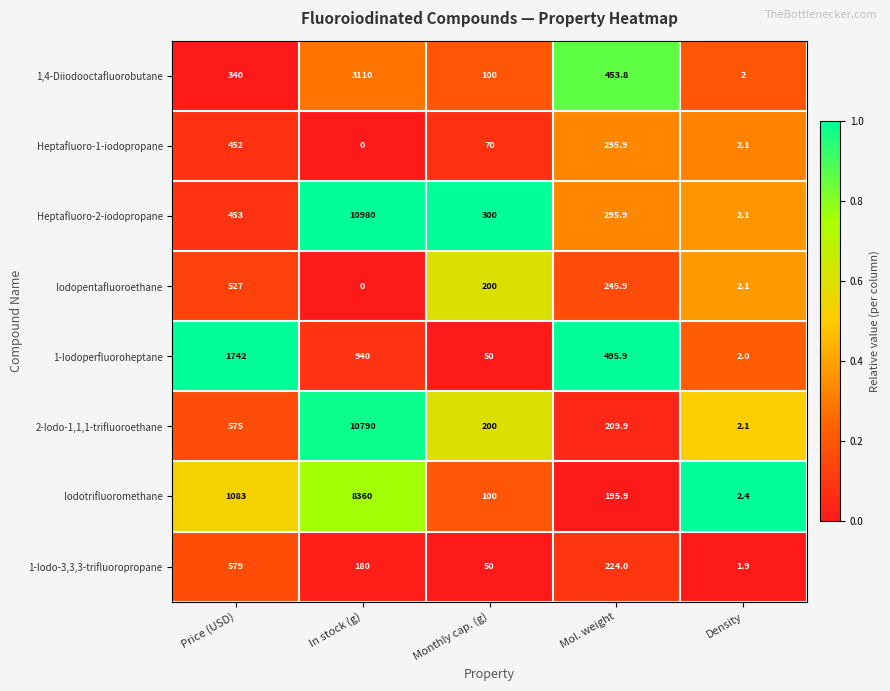

True or false: Iodopentafluoroethane has a value of 200.0 at Monthly cap. (g).

True